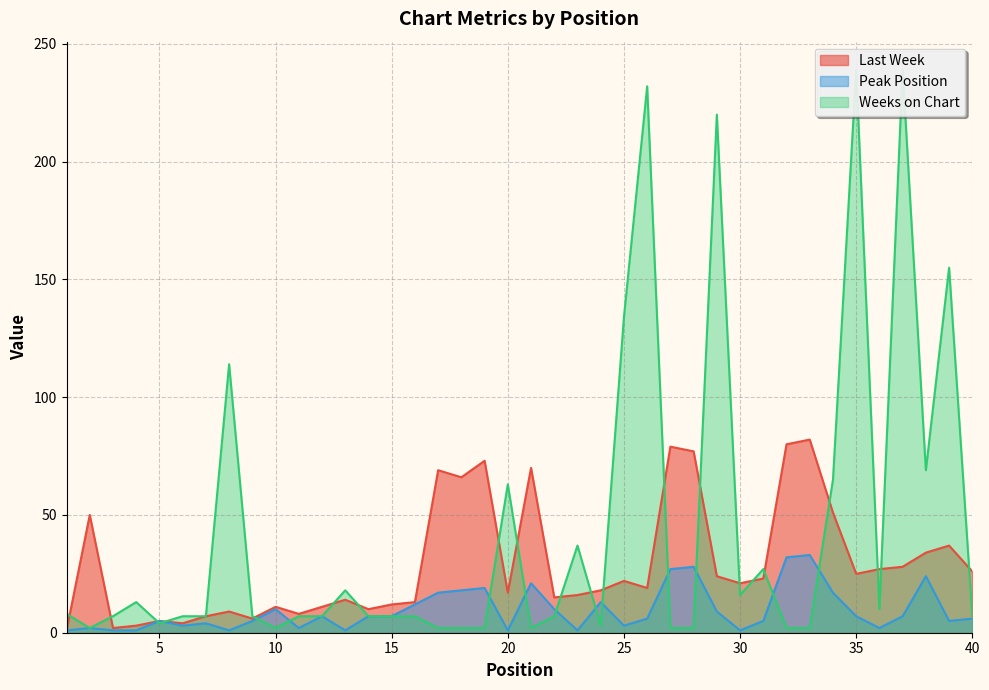

Reading left to right, what are all the values shown in this chart?

Last Week: 1	50	2	3	5	4	7	9	6	11	8	11	14	10	12	13	69	66	73	17	70	15	16	18	22	19	79	77	24	21	23	80	82	51	25	27	28	34	37	26
Peak Position: 1	2	1	1	5	3	4	1	5	10	2	7	1	7	7	12	17	18	19	1	21	10	1	13	3	6	27	28	9	1	5	32	33	17	7	2	7	24	5	6
Weeks on Chart: 8	2	7	13	4	7	7	114	7	2	7	7	18	7	7	7	2	2	2	63	2	7	37	3	134	232	2	2	220	16	27	2	2	65	239	10	239	69	155	7